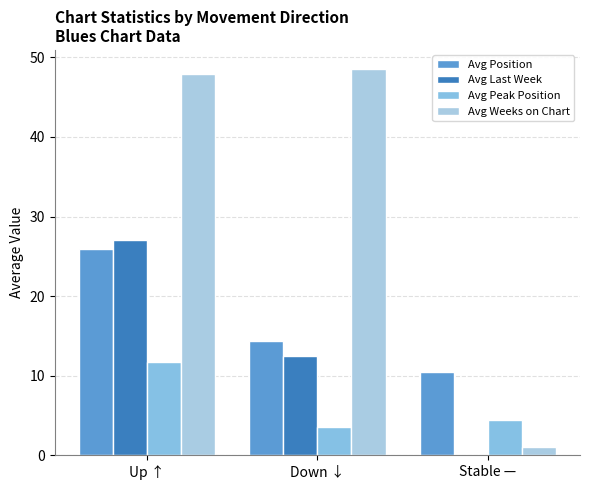

The value of Avg Peak Position at Up ↑ is 11.7. True or false?

True